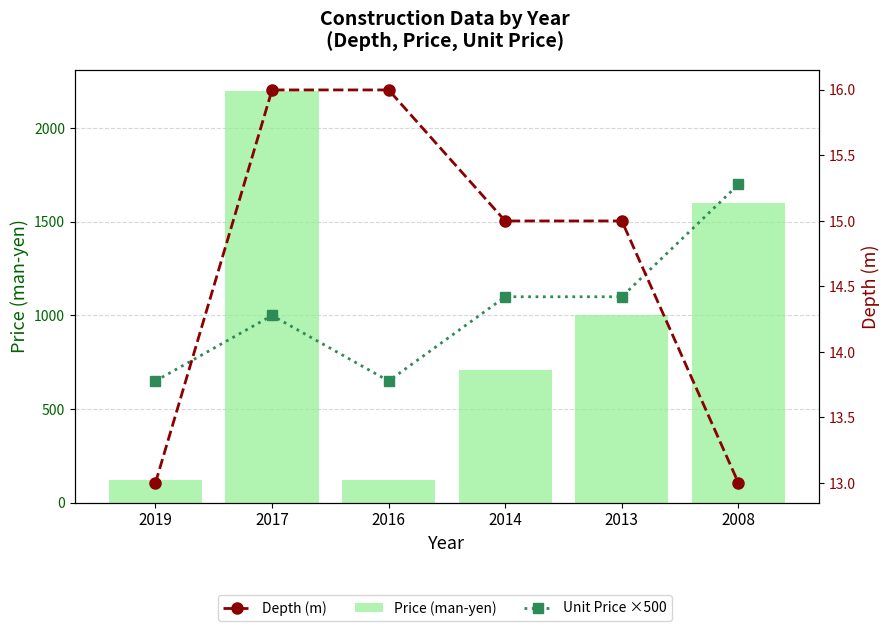

How many values in the Unit Price ×500 (man-yen/u × 500) series exceed 1100?

1